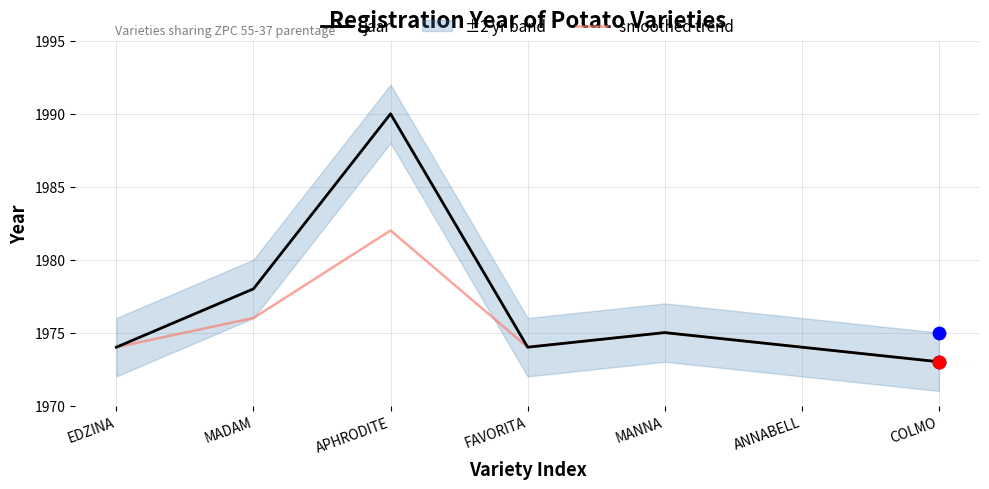

Is the value of jaar at EDZINA greater than the value of smoothed trend at EDZINA?

No